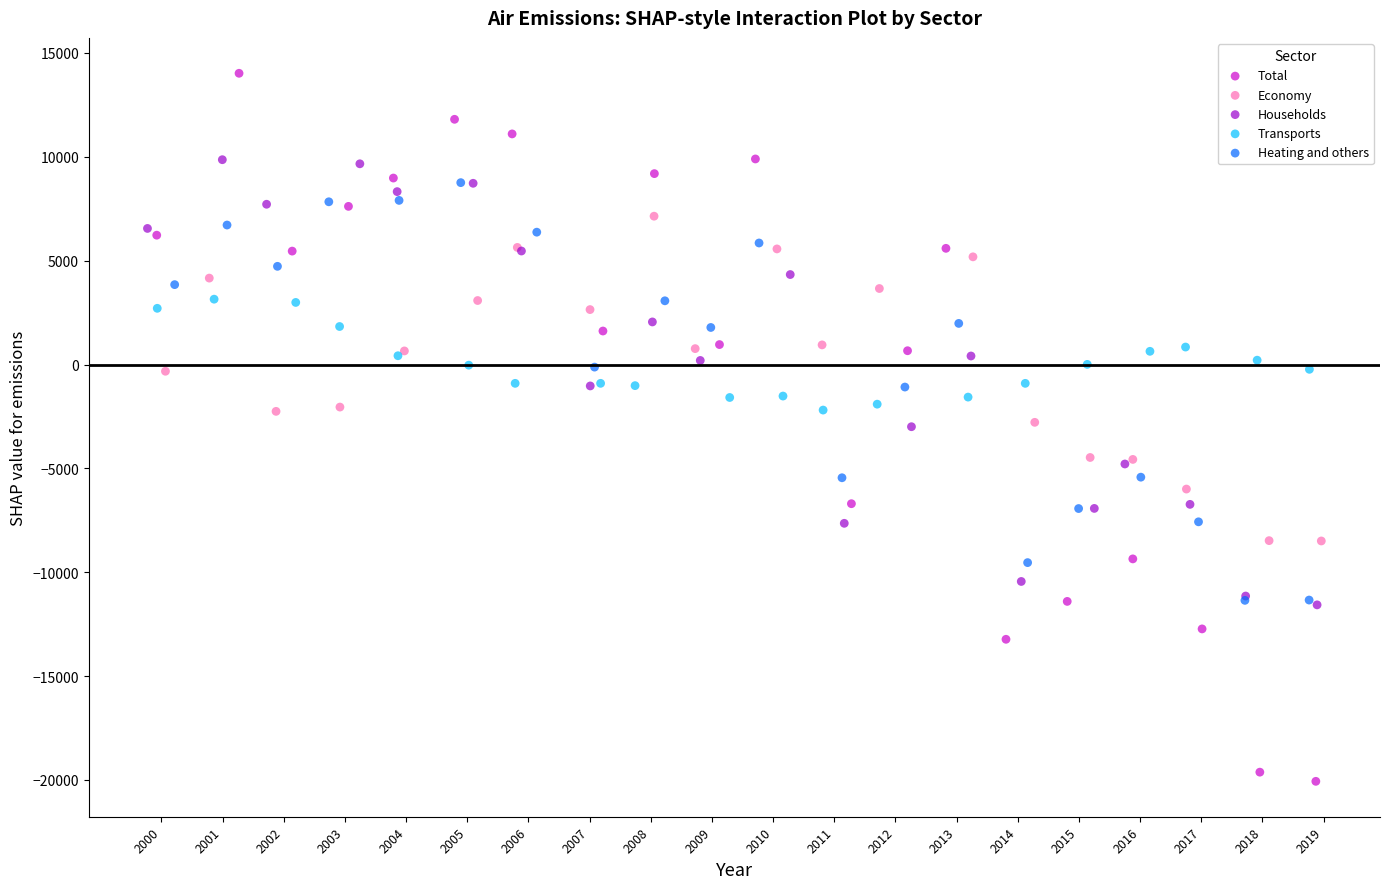

Which series has the widest spread of Y values?

Total